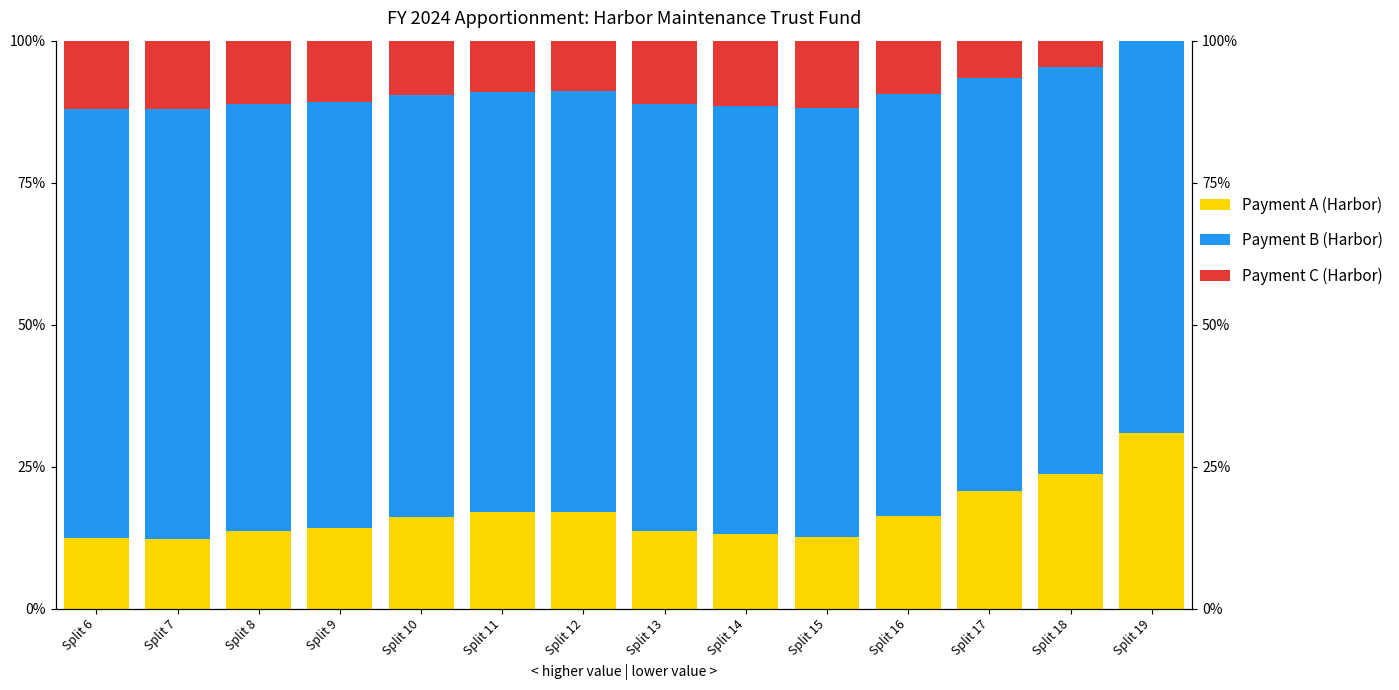

What is the sum of all Payment C (Harbor) values?

128.6